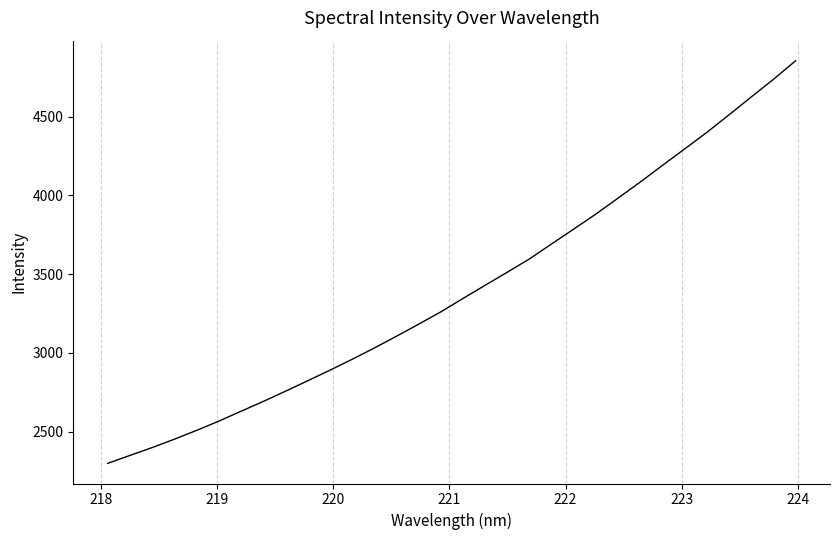

What is the smallest value displayed?

2298.0